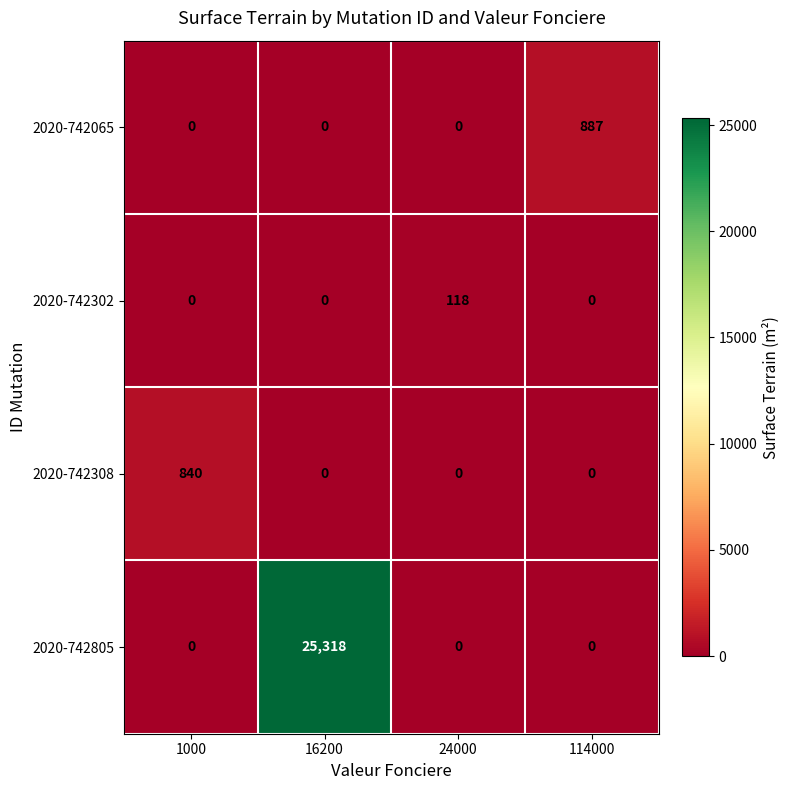

Rank the series by their maximum value, from highest to lowest.

2020-742805, 2020-742065, 2020-742308, 2020-742302